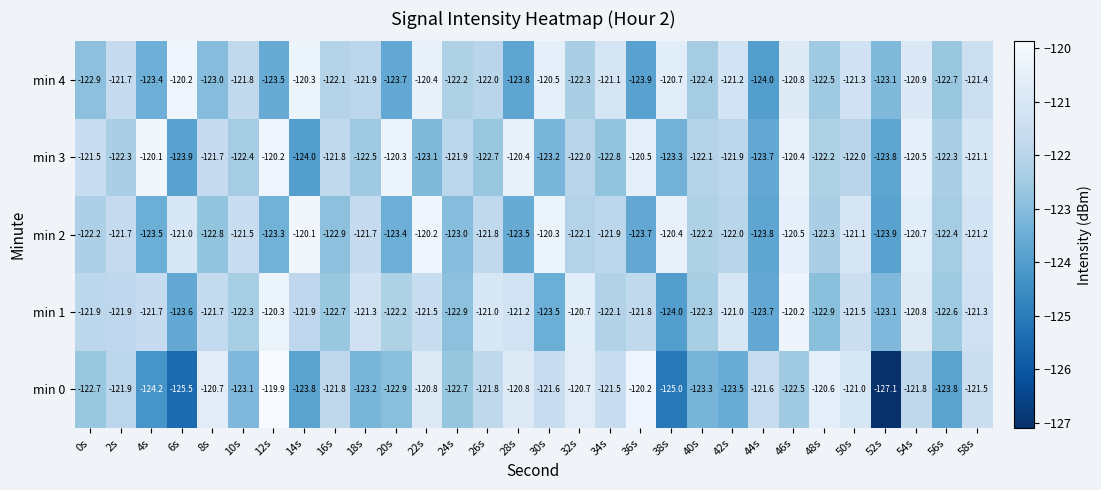

What is the sum of the min 3 values at 28s and 40s?

-242.5